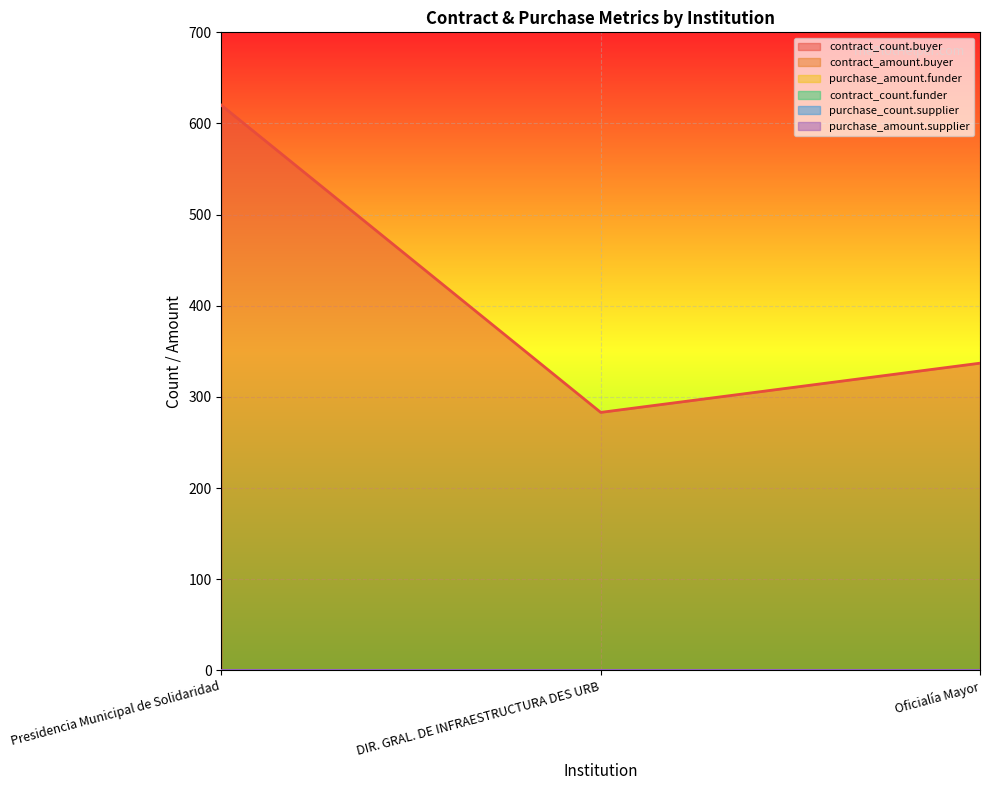

What is the maximum value shown in the chart?

620